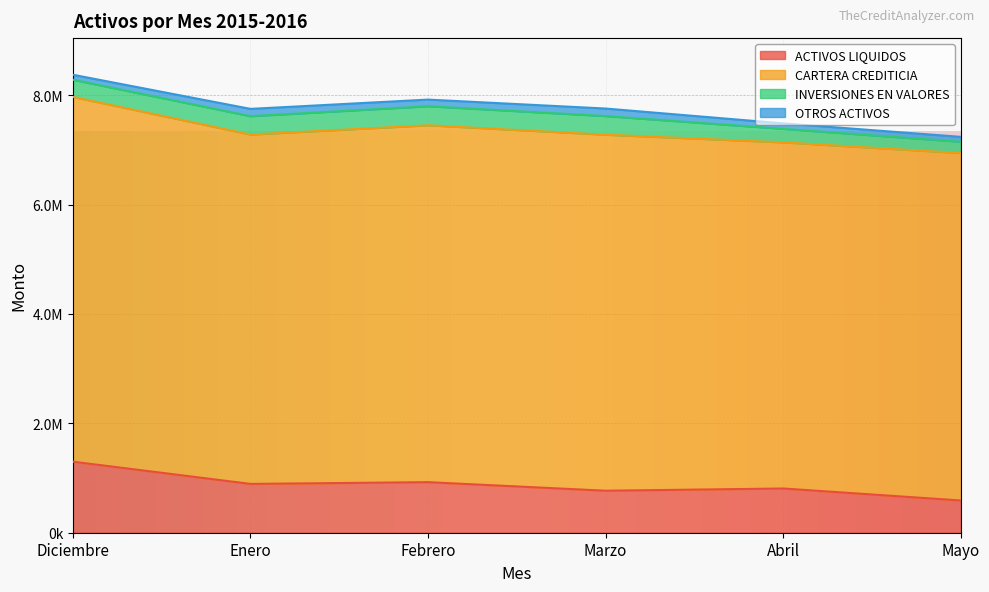

True or false: ACTIVOS LIQUIDOS has more than 1 points higher than both neighbors.

True